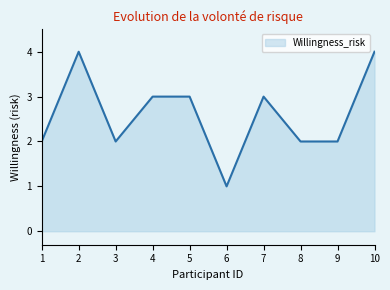

Which category has the lowest value across all series?

6